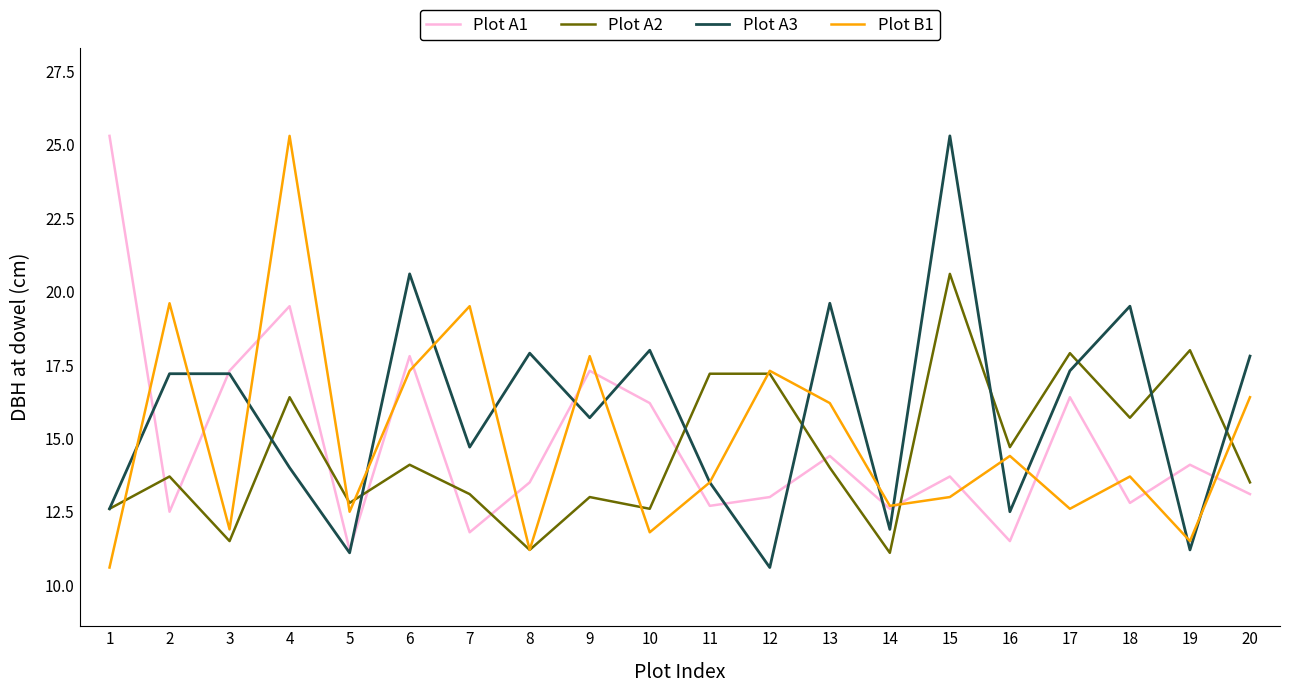

Reading right to left, extract all data points from this chart.

Plot A1: 13.1	14.1	12.8	16.4	11.5	13.7	12.6	14.4	13.0	12.7	16.2	17.3	13.5	11.8	17.8	11.2	19.5	17.3	12.5	25.3
Plot A2: 13.5	18.0	15.7	17.9	14.7	20.6	11.1	14.0	17.2	17.2	12.6	13.0	11.2	13.1	14.1	12.8	16.4	11.5	13.7	12.6
Plot A3: 17.8	11.2	19.5	17.3	12.5	25.3	11.9	19.6	10.6	13.5	18.0	15.7	17.9	14.7	20.6	11.1	14.0	17.2	17.2	12.6
Plot B1: 16.4	11.5	13.7	12.6	14.4	13.0	12.7	16.2	17.3	13.5	11.8	17.8	11.2	19.5	17.3	12.5	25.3	11.9	19.6	10.6